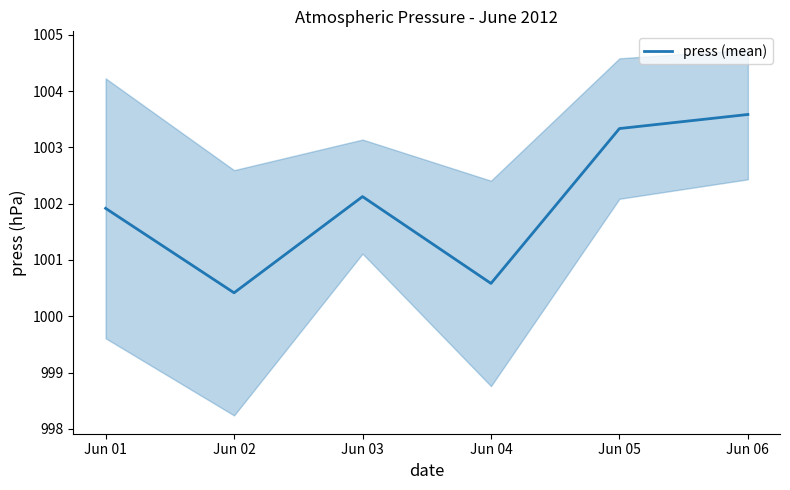

How many lines are shown in the chart?

1